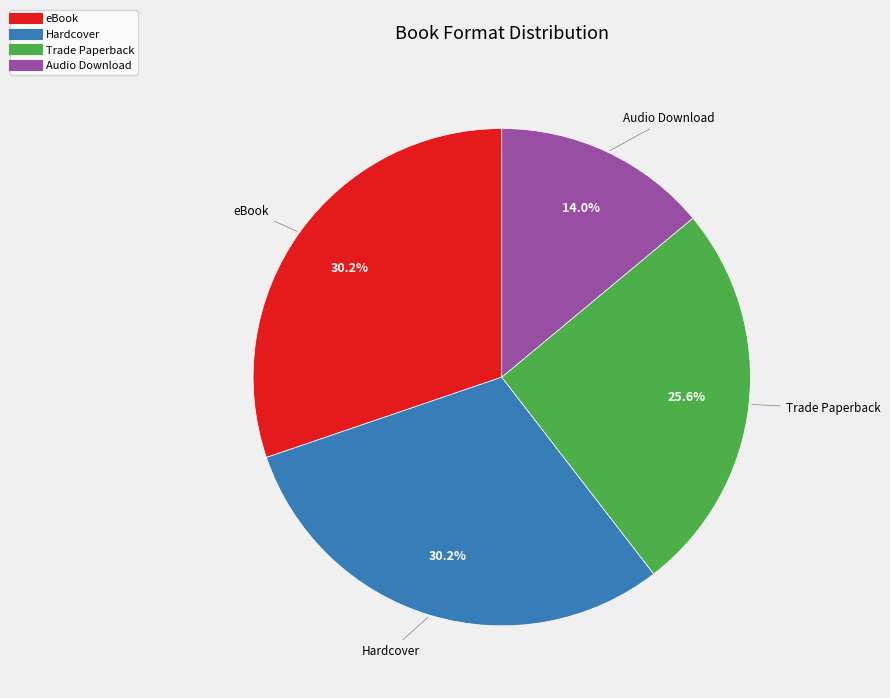

Does any single category account for the majority?

No